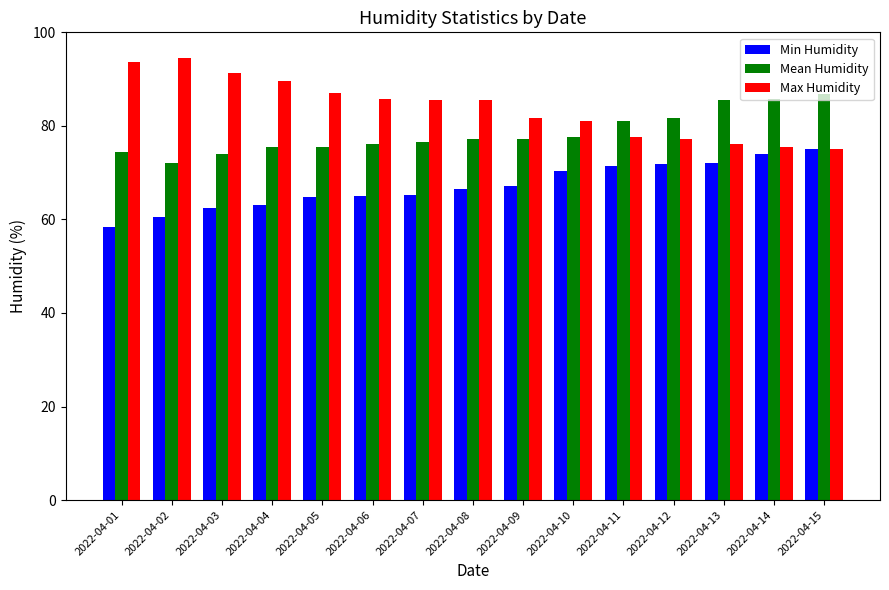

What is the difference between the maximum and minimum values in the Min Humidity series?

16.7